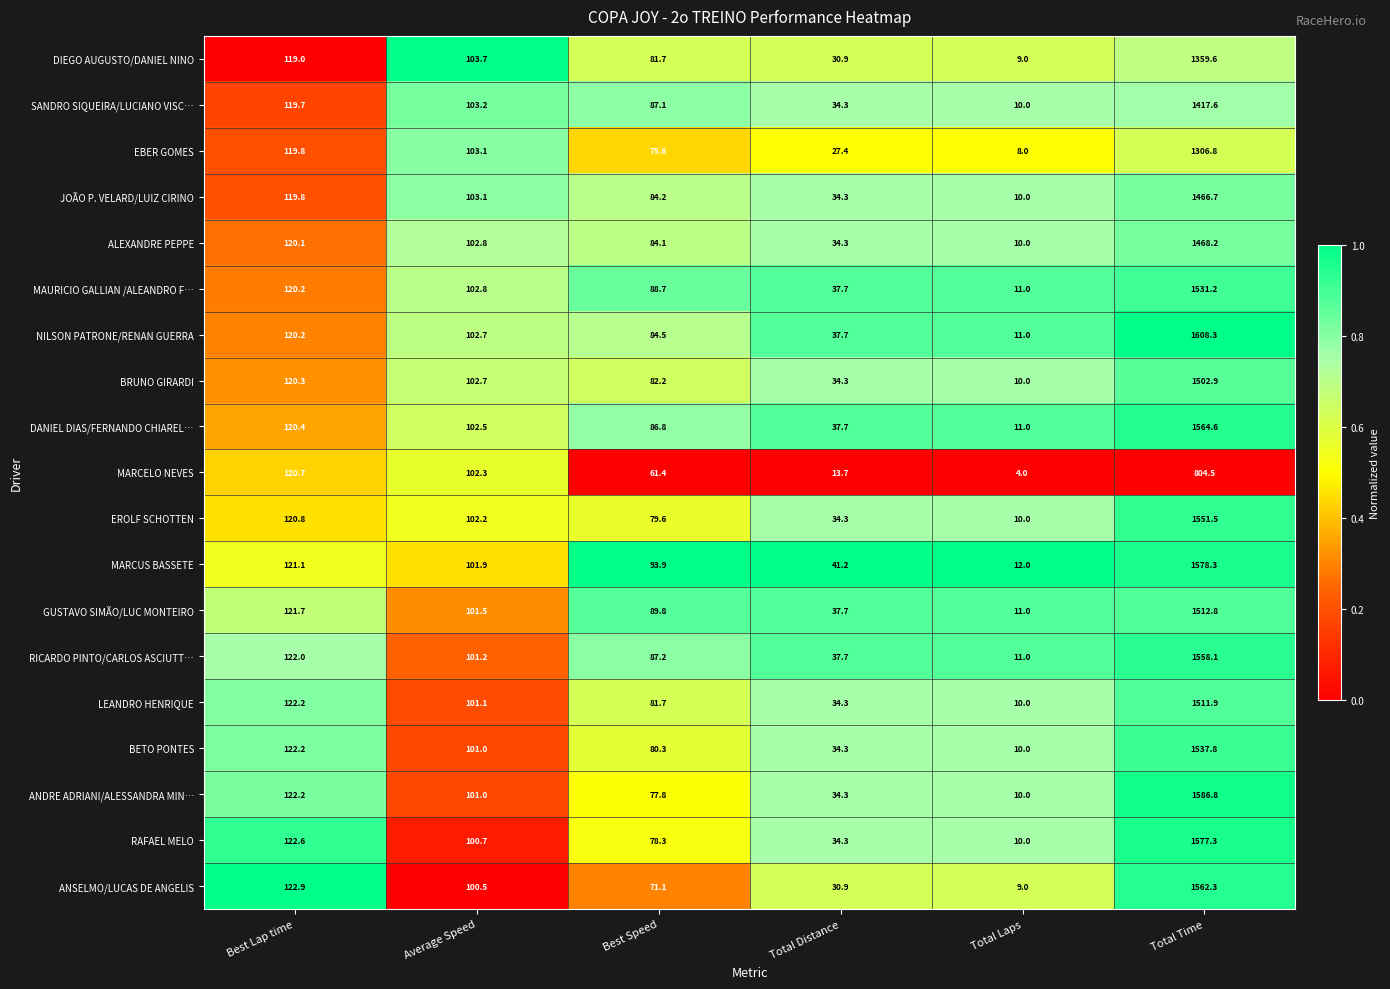

Count the number of data series in this chart.

19